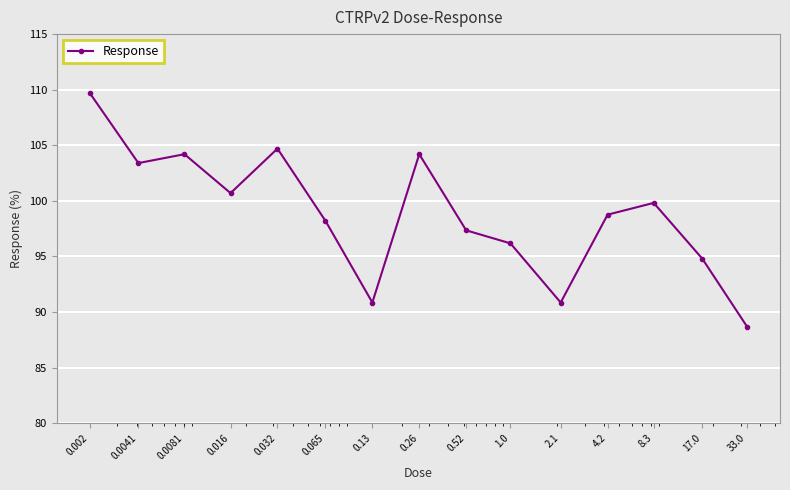

What is the value of the 14th point from the left?

94.8